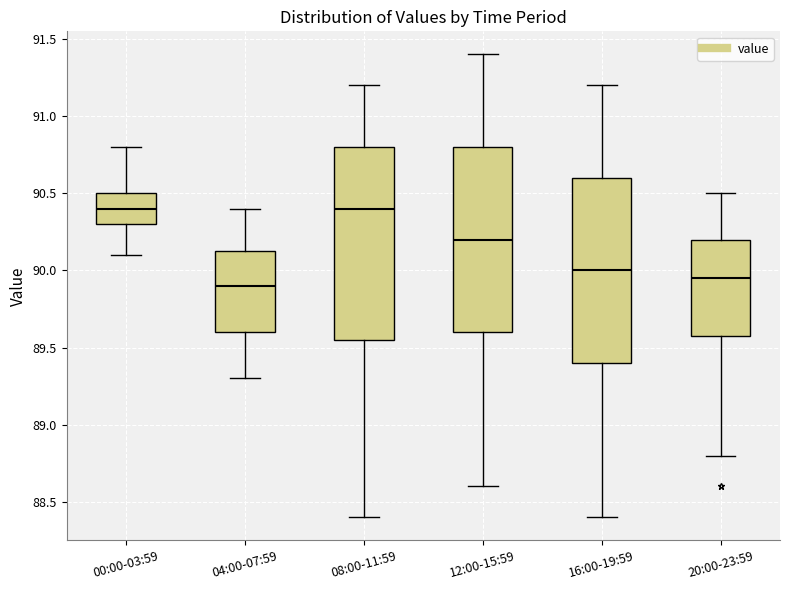

Reading left to right, read every box against the y-axis: the position of its median line, the range the box covers, and the ends of its whiskers. The values are not printed on the chart, so give them approximately, as read against the axis.

00:00-03:59: median 90.40, box 90.30 to 90.50, whiskers 90.10 to 90.80
04:00-07:59: median 89.90, box 89.60 to 90.15, whiskers 89.30 to 90.40
08:00-11:59: median 90.40, box 89.55 to 90.80, whiskers 88.40 to 91.20
12:00-15:59: median 90.20, box 89.60 to 90.80, whiskers 88.60 to 91.40
16:00-19:59: median 90.00, box 89.40 to 90.60, whiskers 88.40 to 91.20
20:00-23:59: median 89.95, box 89.60 to 90.20, whiskers 88.80 to 90.50